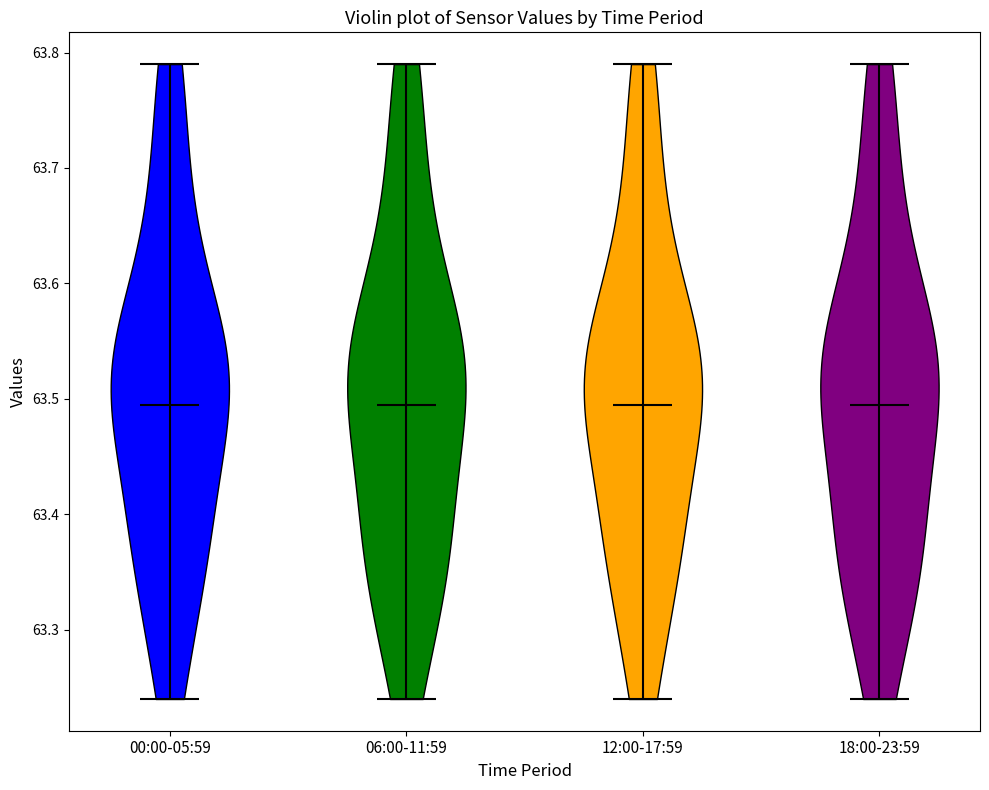

What is the lowest point the violin for 18:00-23:59 reaches on the y-axis? The values are not printed on the chart, so give them approximately, as read against the axis.

63.24